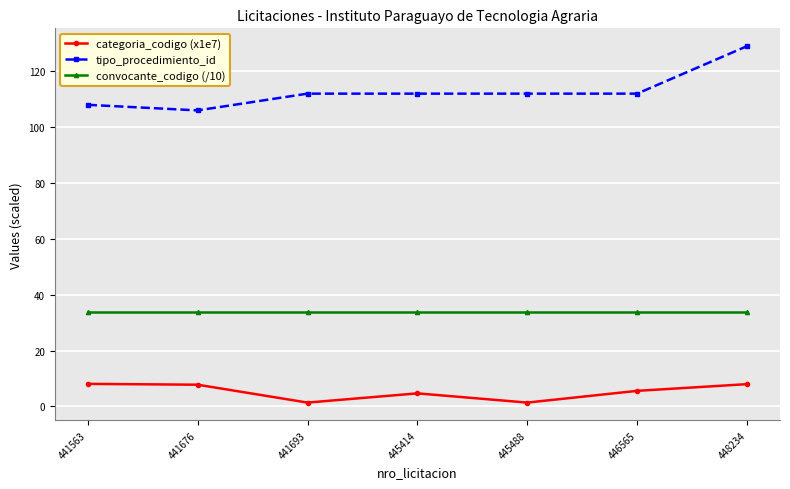

The categoria_codigo (x1e7) series shows 2.8 at 441676. True or false?

False